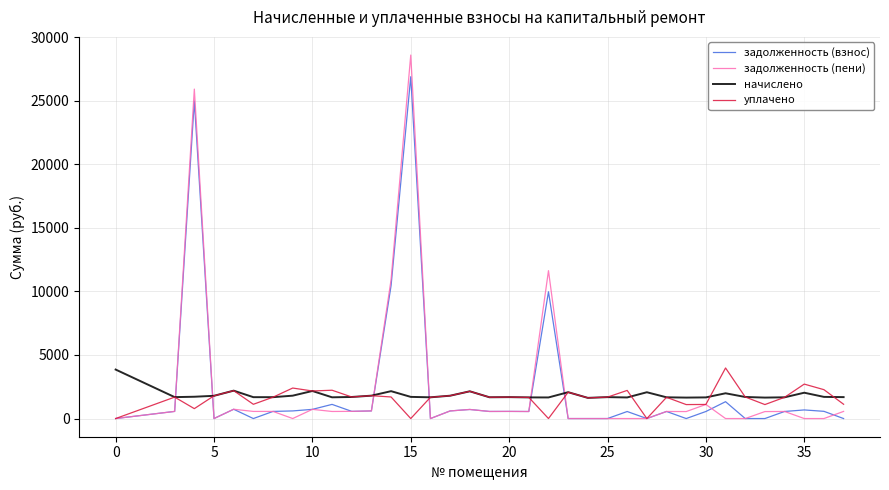

Does the chart have visible grid lines?

Yes